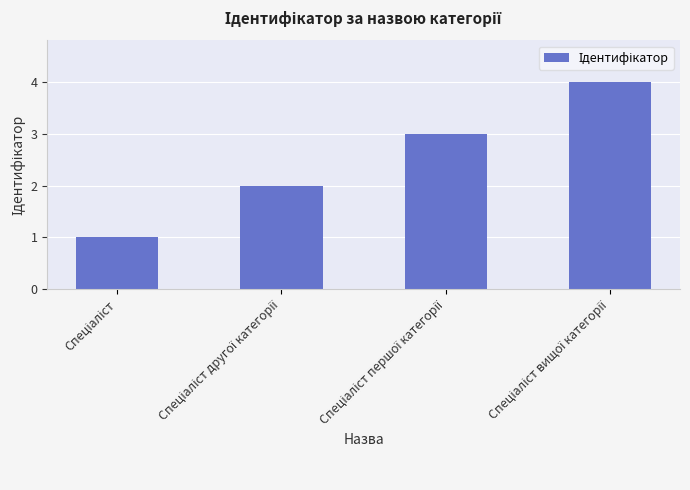

What is the difference between the maximum and minimum values?

3